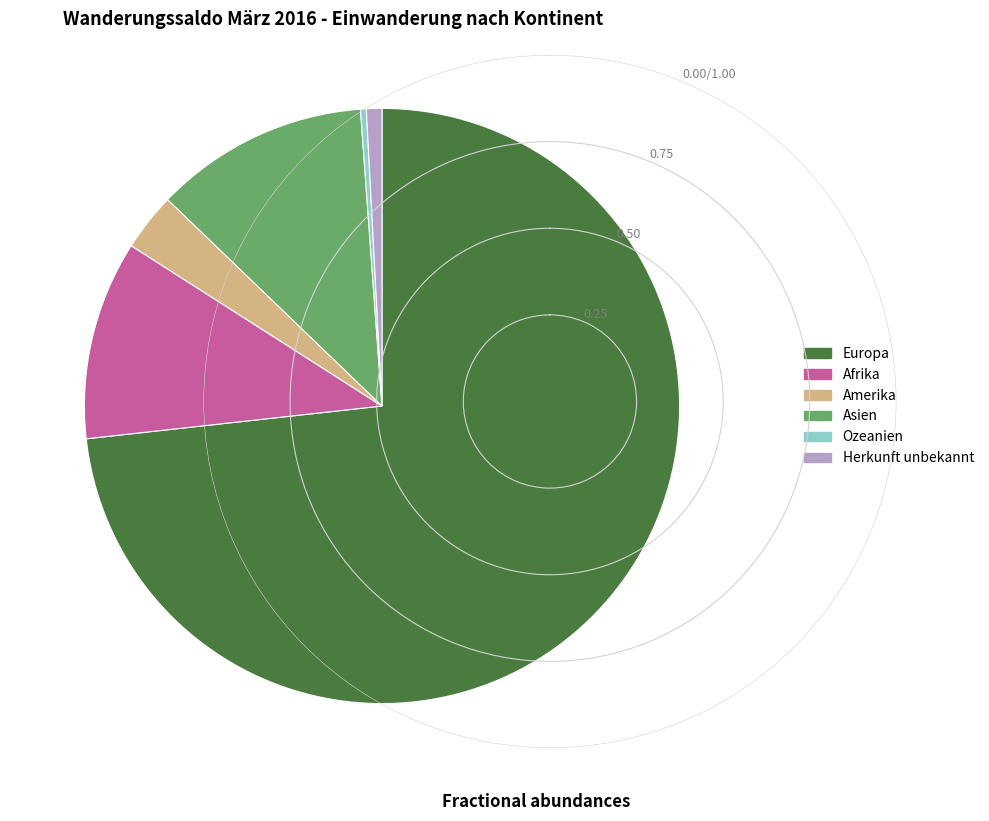

Rank the categories by value from lowest to highest.

Ozeanien, Herkunft unbekannt, Amerika, Afrika, Asien, Europa